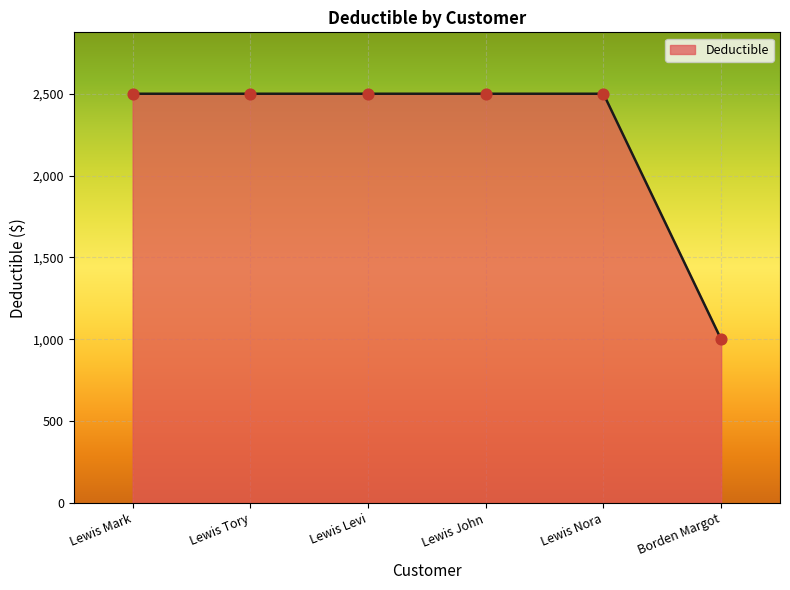

Approximately how many times larger is the value at Lewis John compared to Borden Margot?

2.5